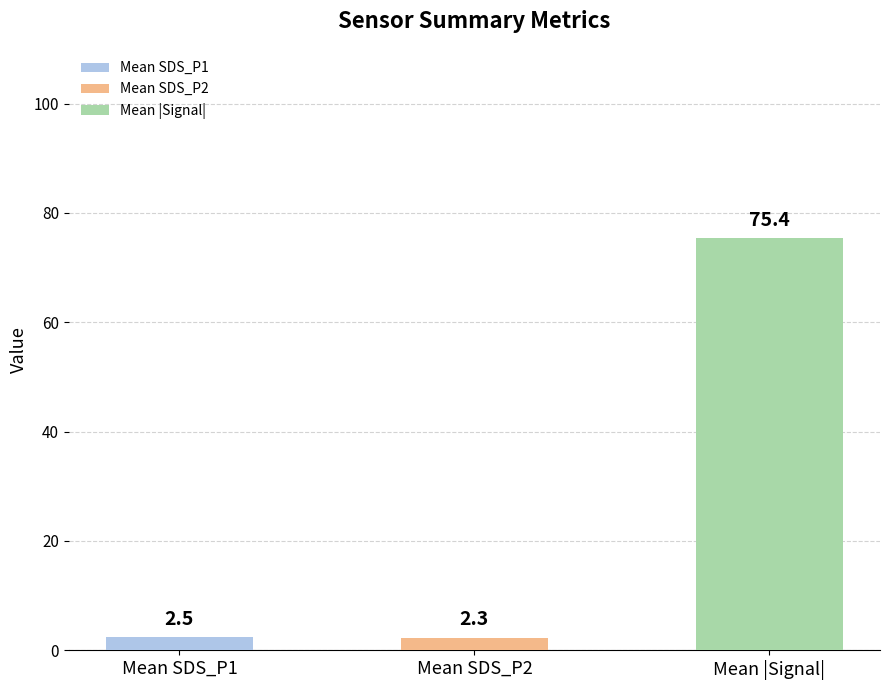

What is the greatest value displayed?

75.4